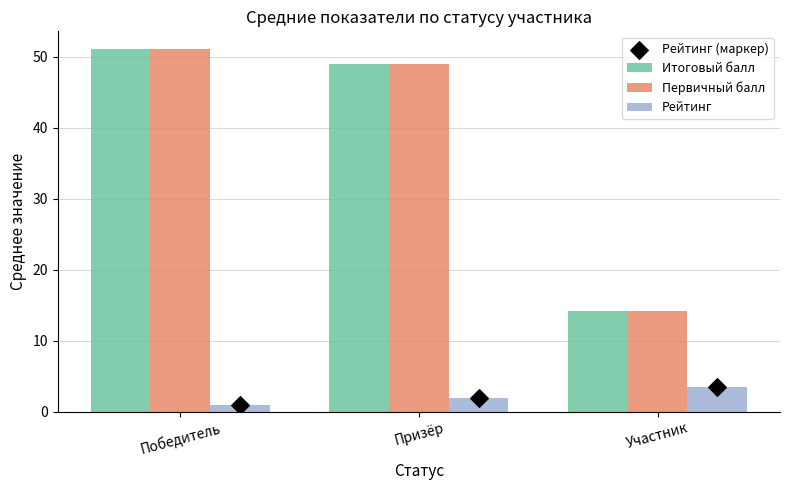

Where is Итоговый балл nearest to the value 32?

Призёр